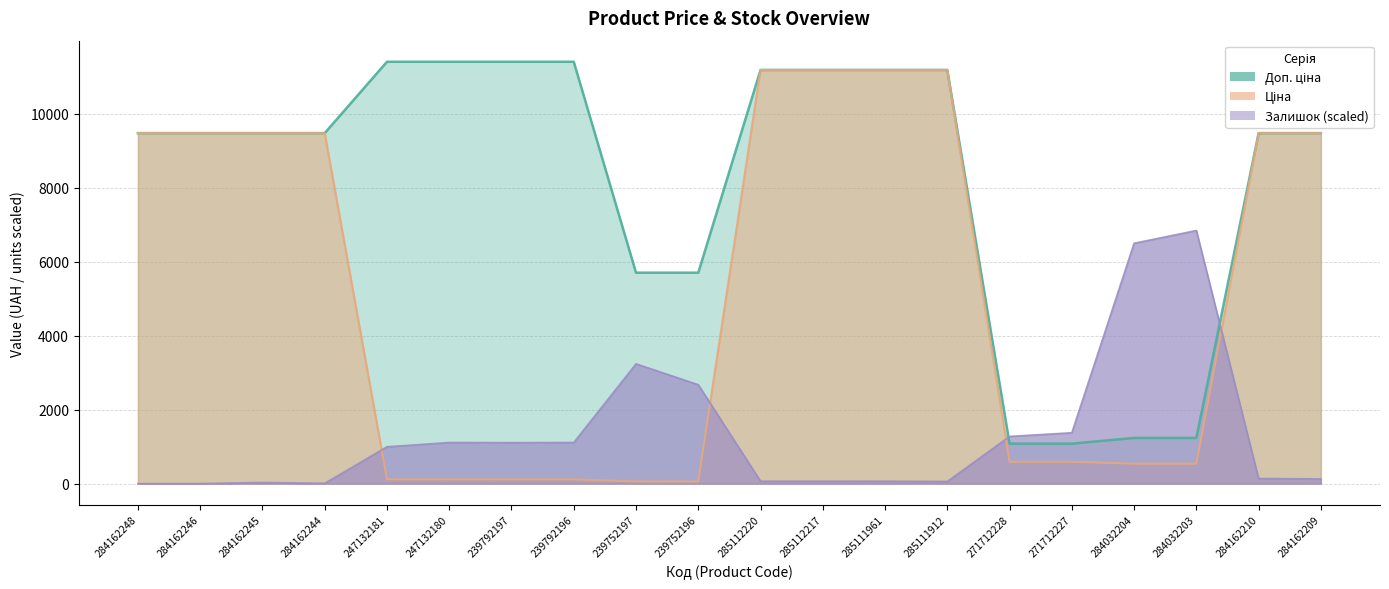

Reading right to left, extract all data points from this chart.

Доп. ціна: 284162209=9480.1	284162210=9480.1	284032203=1235.4	284032204=1235.4	271712227=1081.7	271712228=1081.7	285111912=11188.2	285111961=11188.2	285112217=11188.2	285112220=11188.2	239752196=5705.0	239752197=5705.0	239792196=11410.0	239792197=11410.0	247132180=11410.0	247132181=11410.0	284162244=9480.1	284162245=9480.1	284162246=9480.1	284162248=9480.1
Ціна: 284162209=9480.1	284162210=9480.1	284032203=539.0	284032204=539.0	271712227=589.9	271712228=589.9	285111912=11188.2	285111961=11188.2	285112217=11188.2	285112220=11188.2	239752196=57.0	239752197=57.0	239792196=114.1	239792197=114.1	247132180=114.1	247132181=114.1	284162244=9480.1	284162245=9480.1	284162246=9480.1	284162248=9480.1
Залишок: 284162209=126.5	284162210=138.0	284032203=6846.0	284032204=6501.0	271712227=1376.1	271712228=1276.4	285111912=57.5	285111961=65.2	285112217=65.2	285112220=65.2	239752196=2675.5	239752197=3239.0	239792196=1111.6	239792197=1107.8	247132180=1111.6	247132181=996.6	284162244=7.7	284162245=30.7	284162246=0.0	284162248=0.0